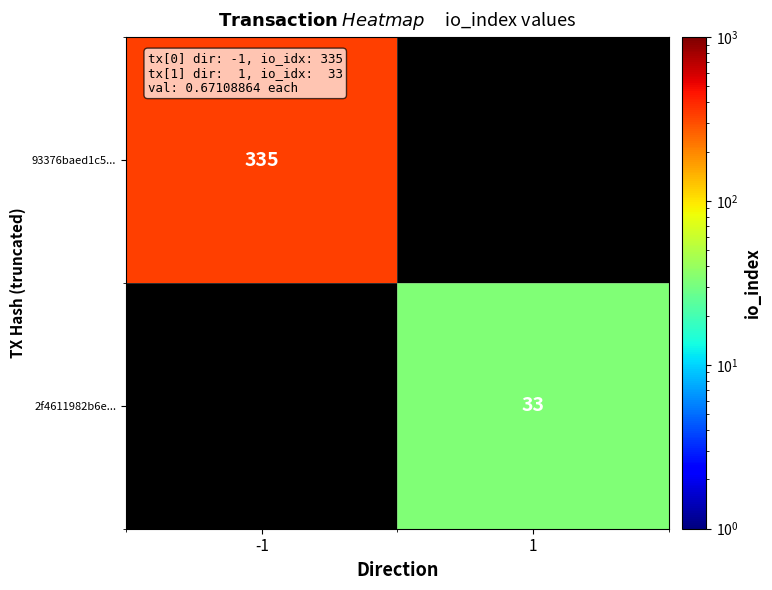

The value of 93376baed1c5... at -1 is 538. True or false?

False